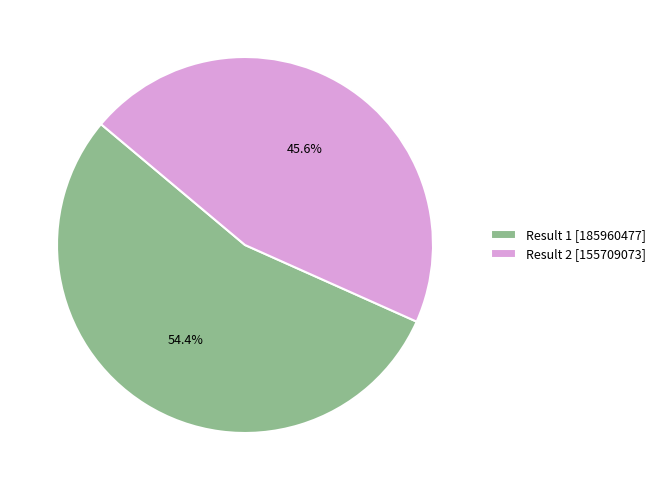

What is the smallest slice in the pie chart?

Result 2